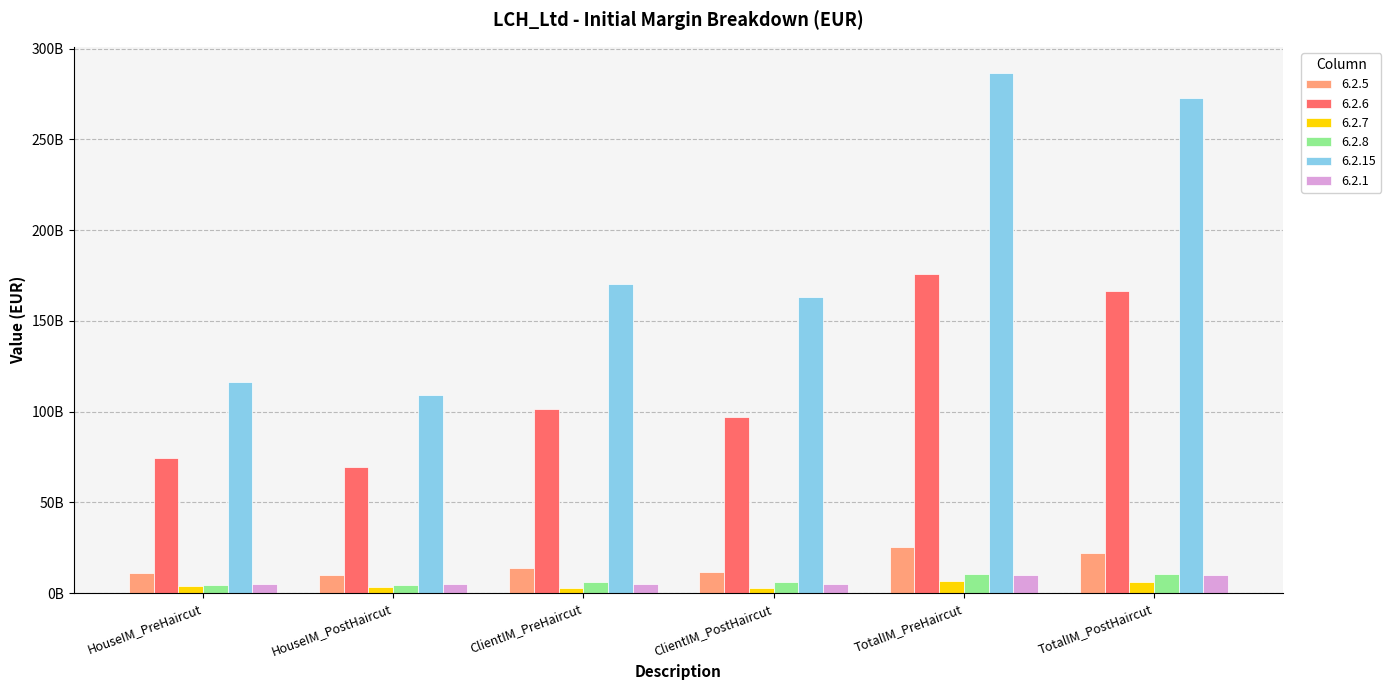

Where is 6.2.6 nearest to the value 122491850000?

ClientIM_PreHaircut